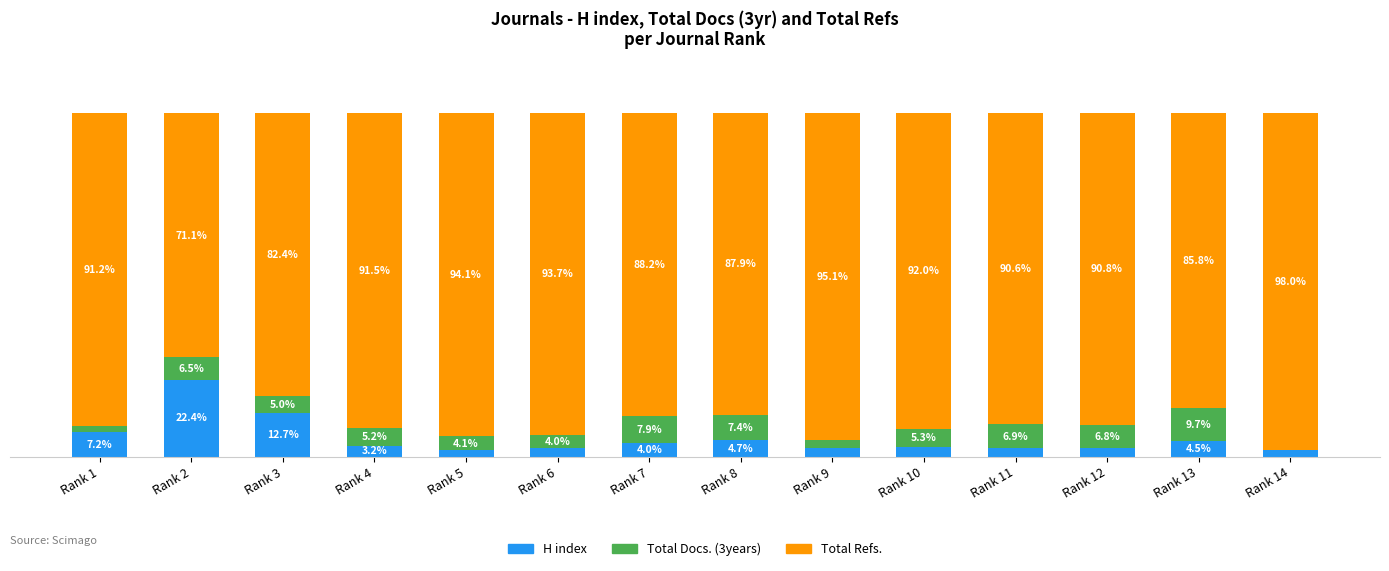

At which label is H index closest to 12?

Rank 3